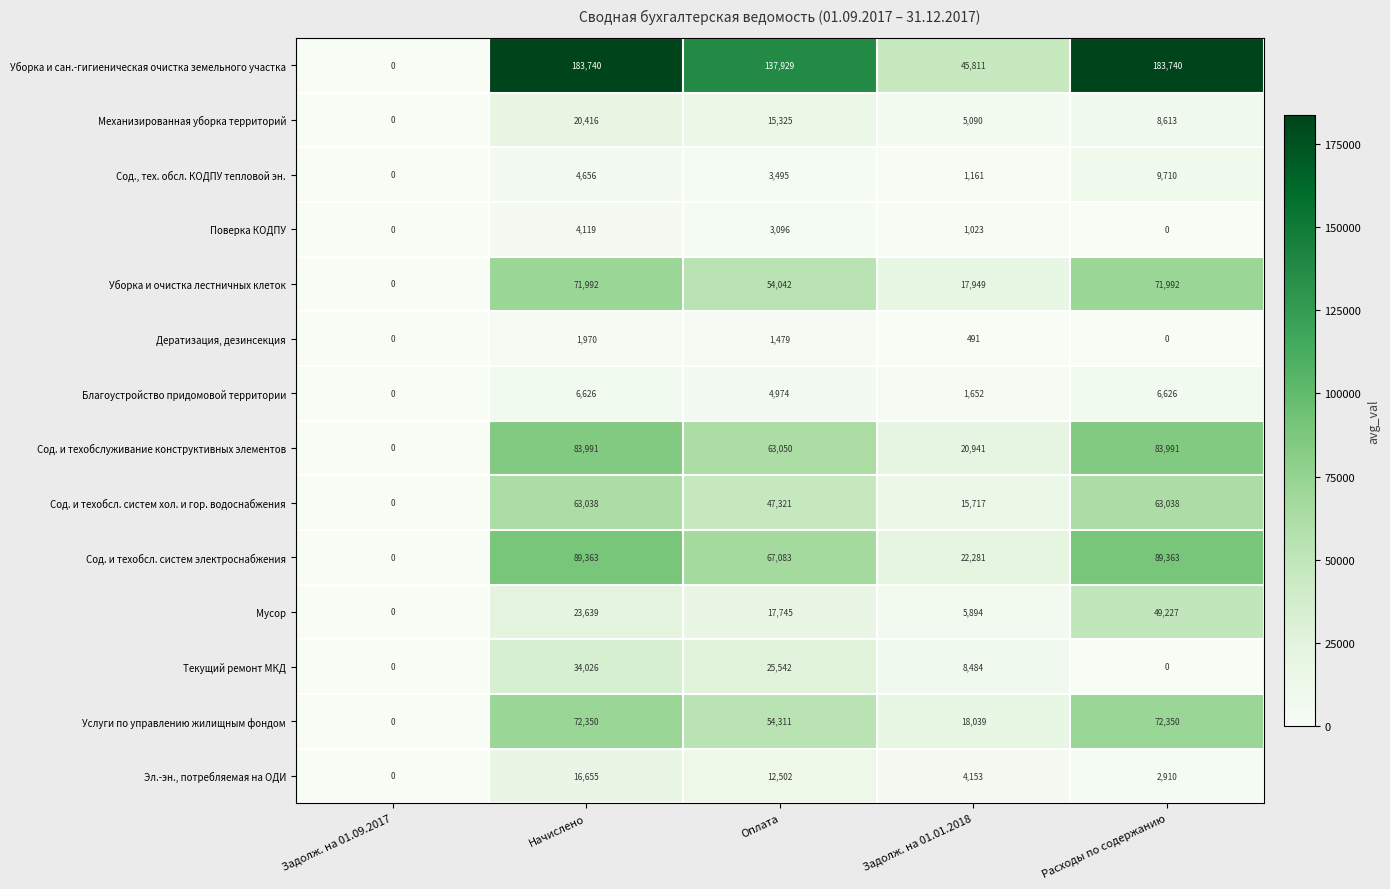

How many Благоустройство придомовой территории values are between 1652 and 6626?

4